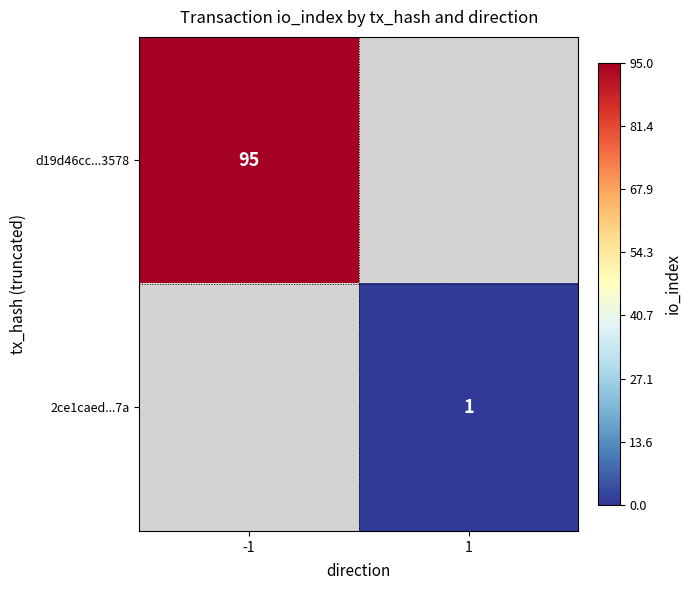

The d19d46cc...3578 series shows 151.7 at -1. True or false?

False